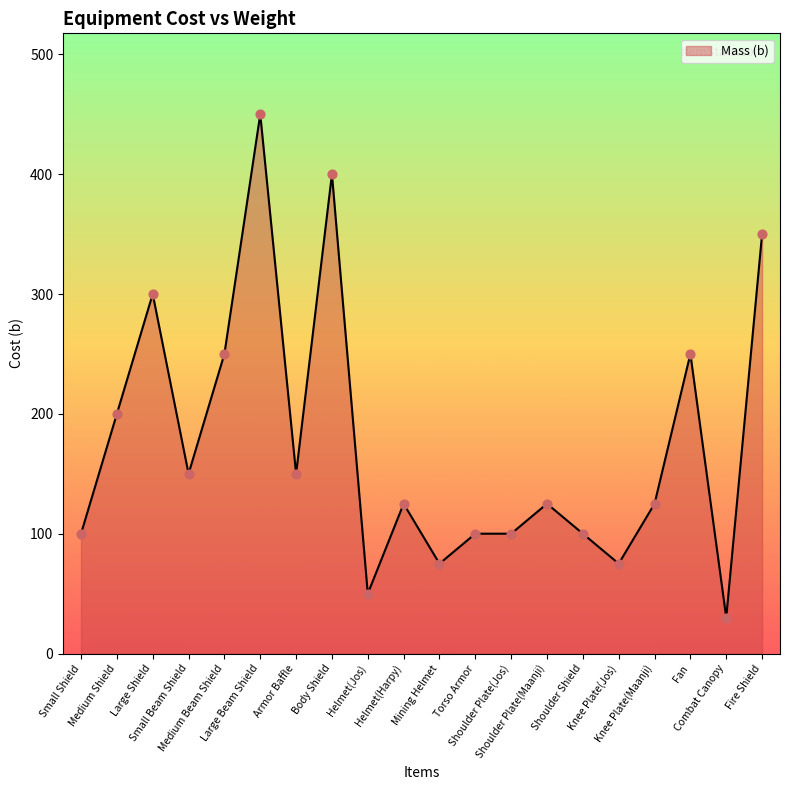

What is the ratio of the value at Body Shield to the value at Fan?

1.6